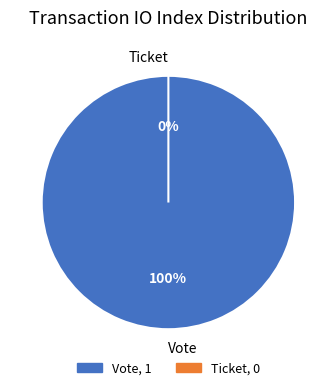

Is it true that Ticket is 0% of the pie?

True